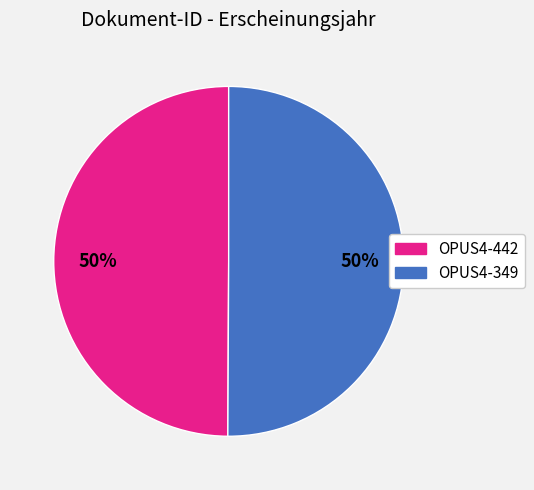

Approximately how many times larger is the value at OPUS4-442 compared to OPUS4-349?

1.0